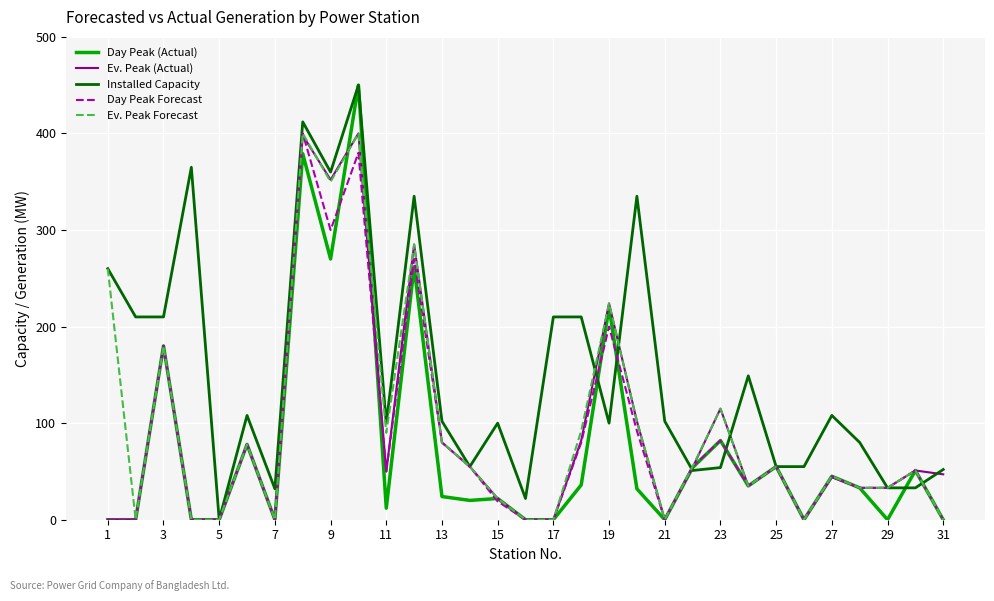

Which series has the largest total across all categories?

Installed Capacity